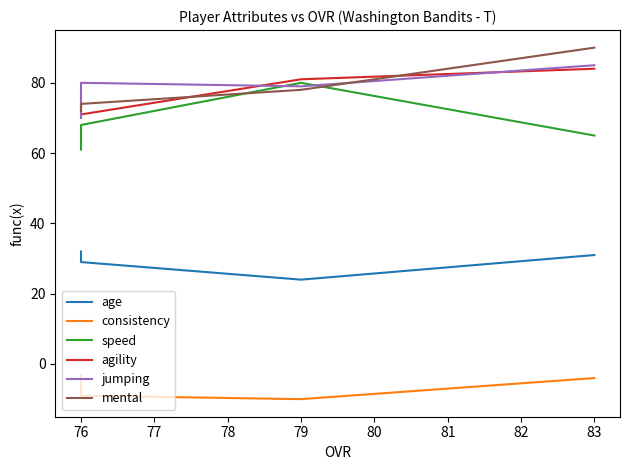

True or false: age and agility intersect in this chart.

False